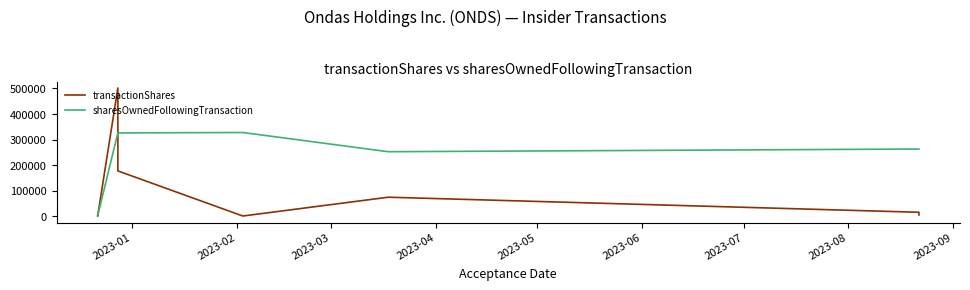

Which series has the largest total across all categories?

sharesOwnedFollowingTransaction